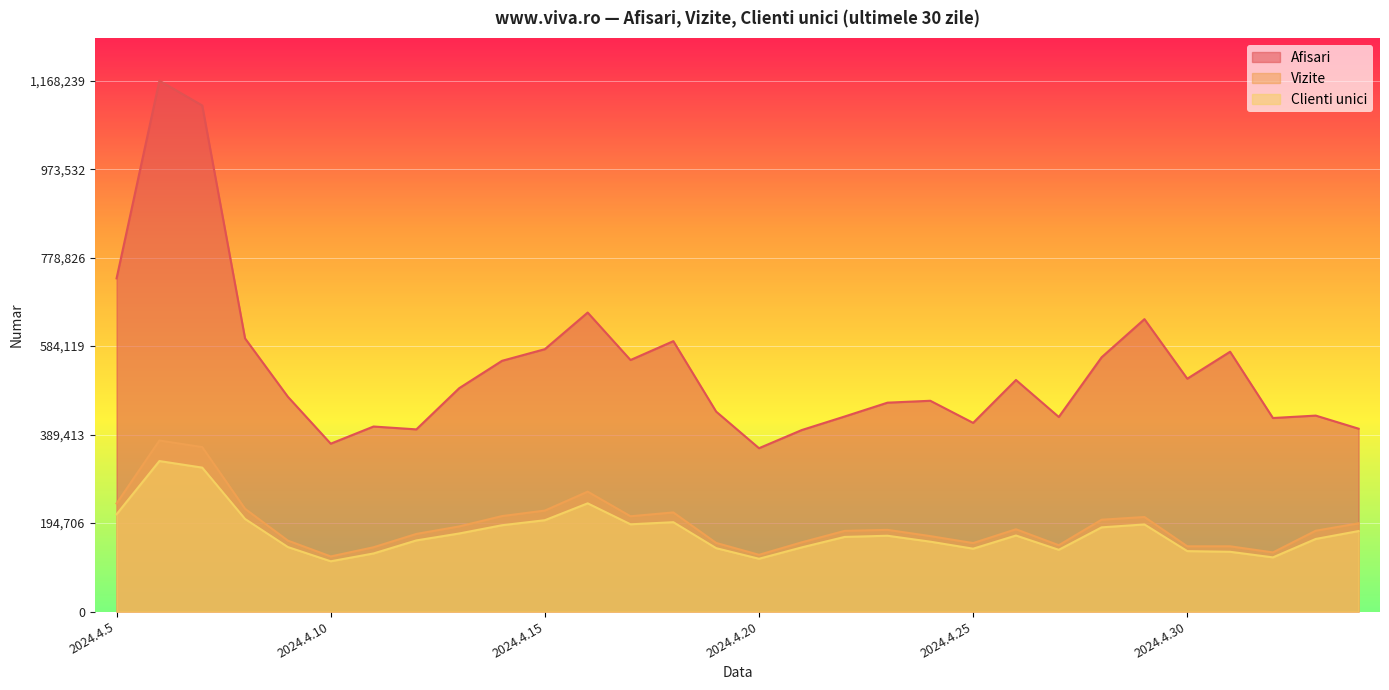

What is the label of the 19th point from the right?

2024.4.16